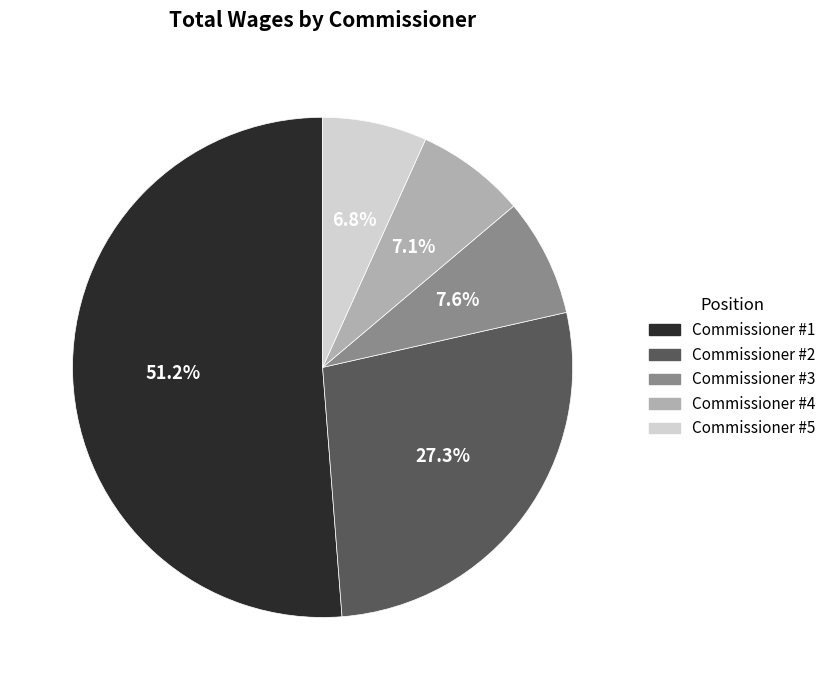

Which category has the biggest portion of the pie?

Commissioner #1